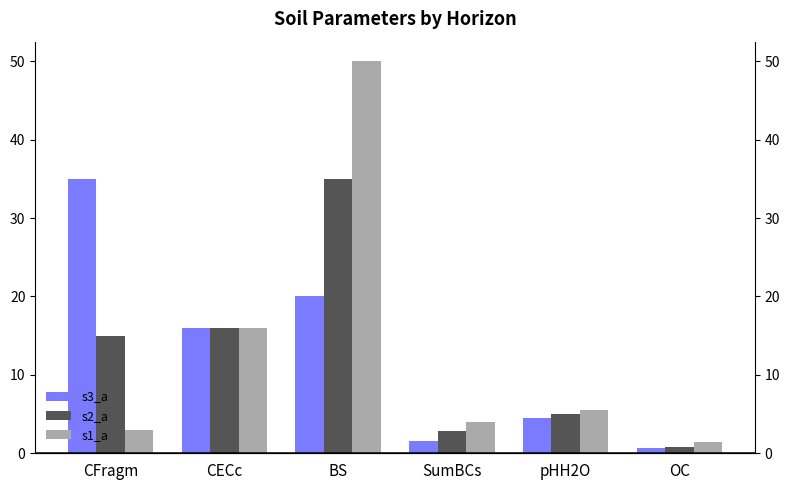

What is the average value of the s2_a series?

12.4